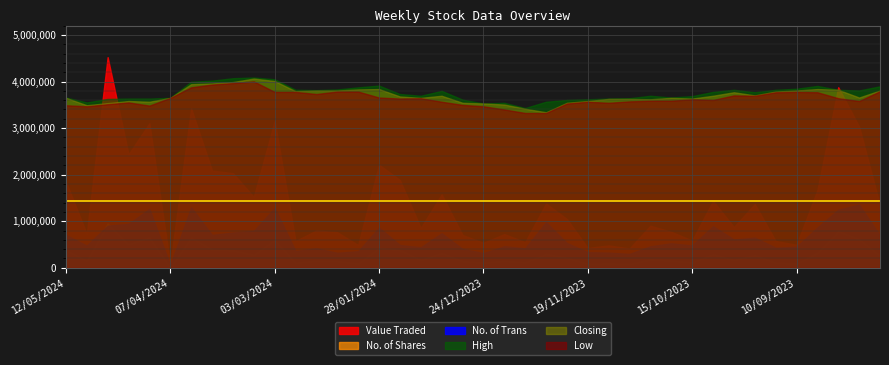

What position from the right is 21/04/2024?

37